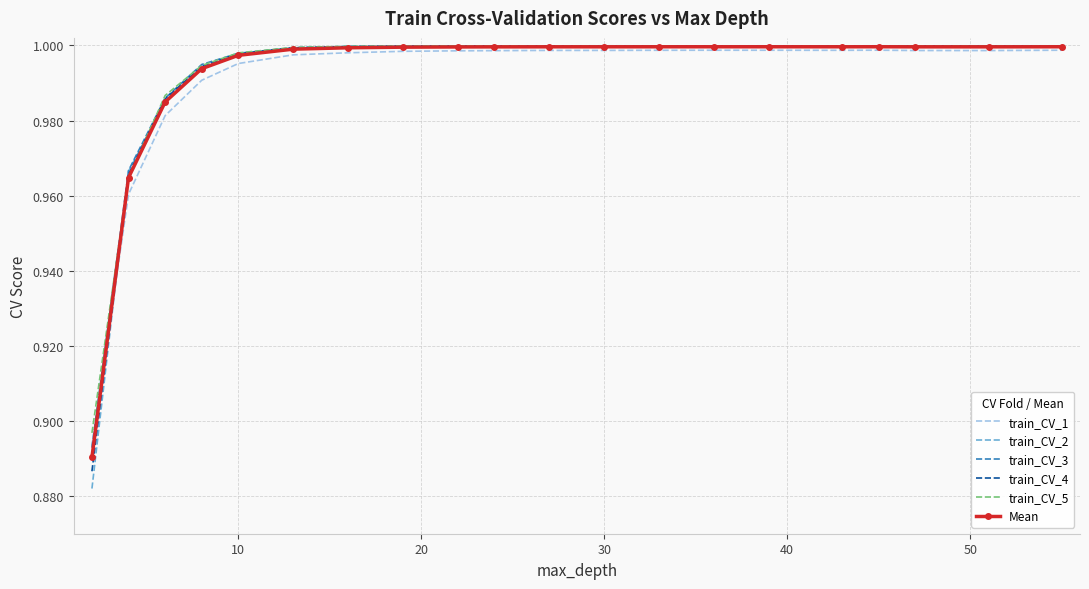

Which series has the largest range (max minus min)?

train_CV_2